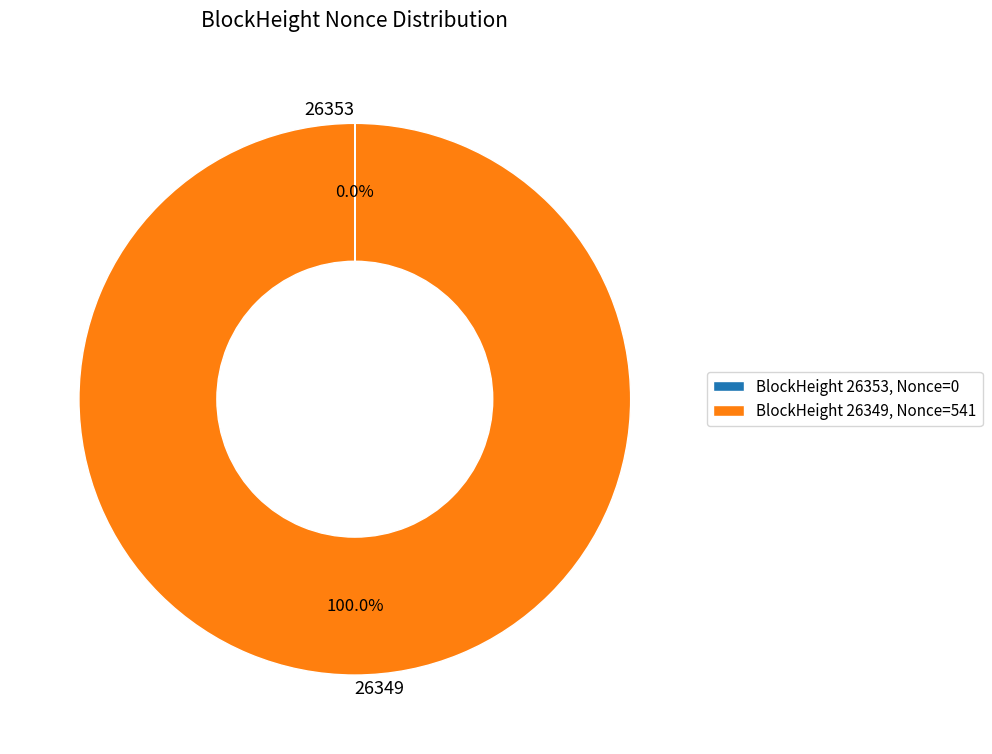

Does any single category account for the majority?

Yes